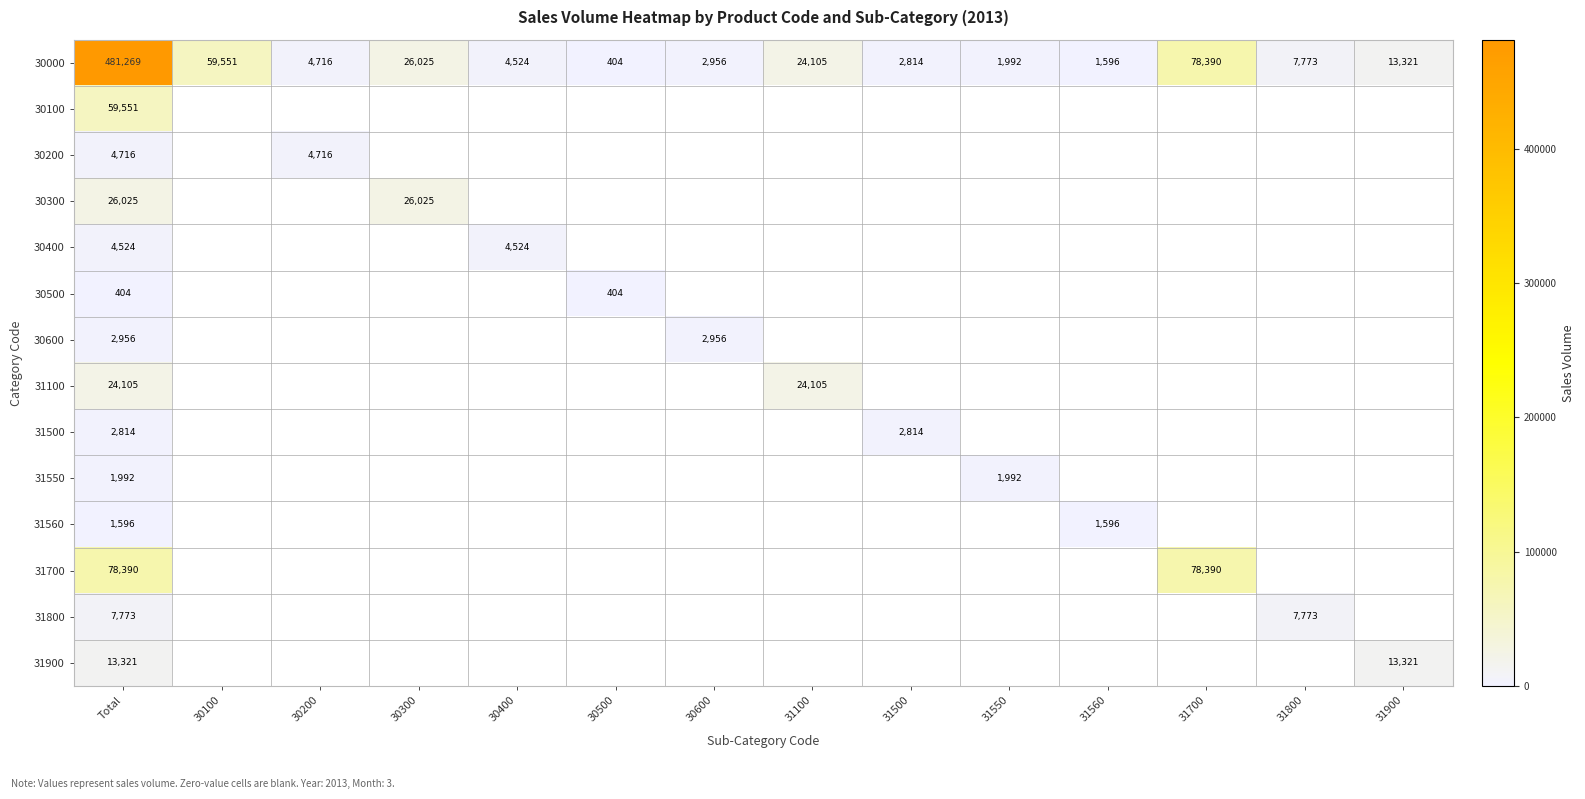

True or false: 30000 has a value of 1596 at 31560.

True